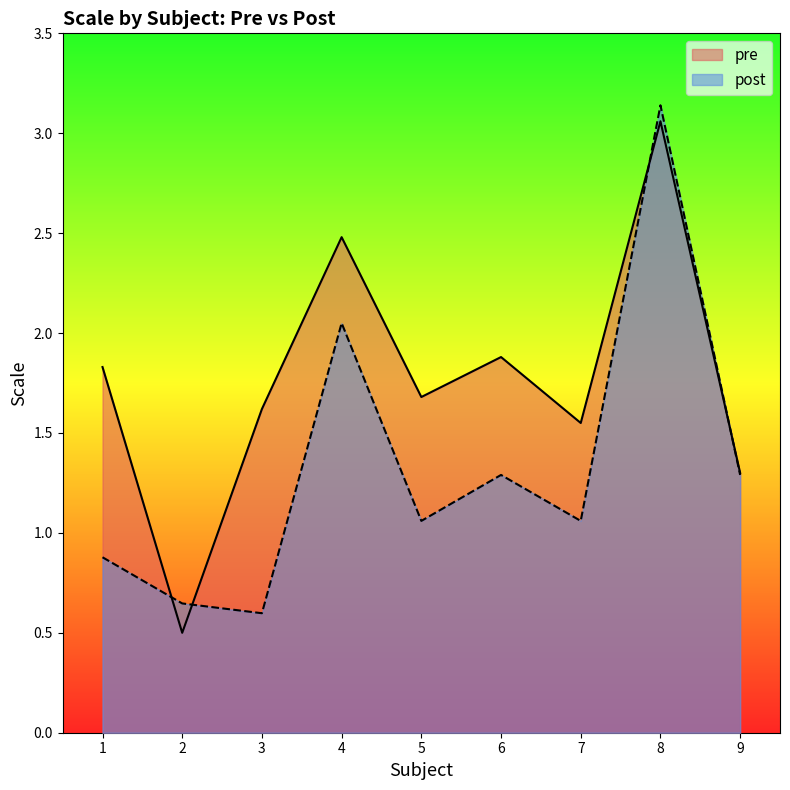

At which label does pre first exceed 1?

1